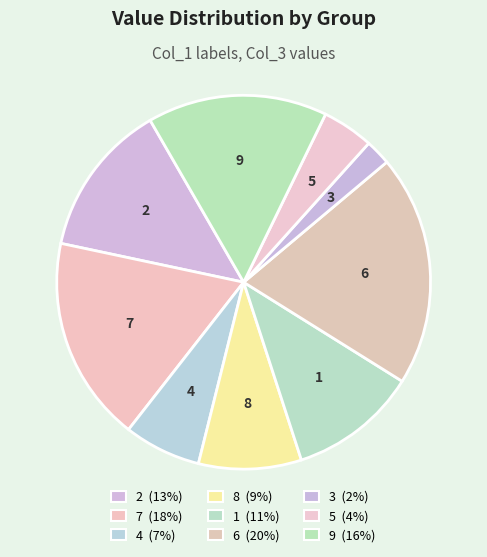

To the nearest percent, what percentage of the pie is 4?

7%